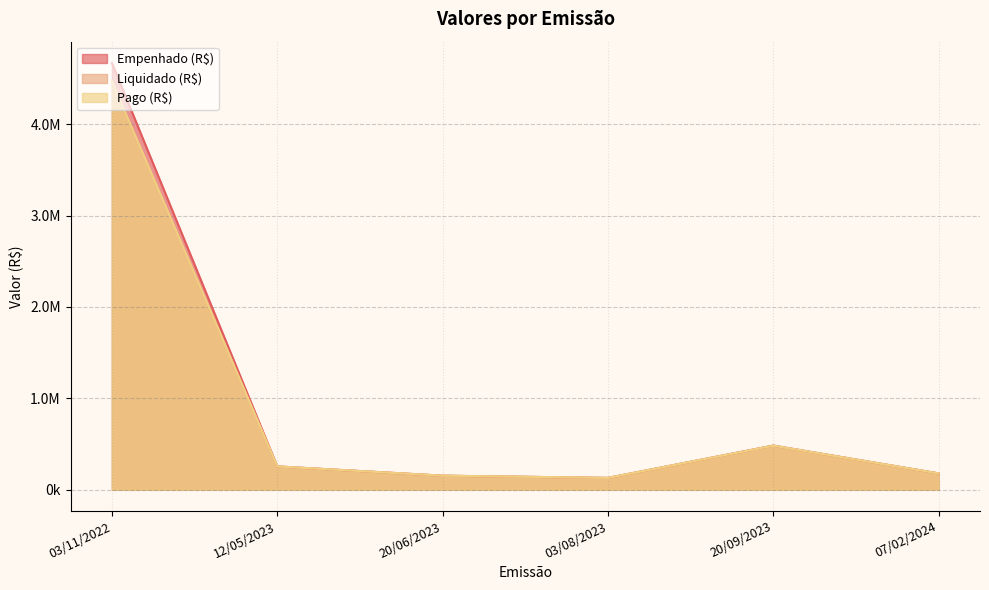

How many lines are shown in the chart?

3